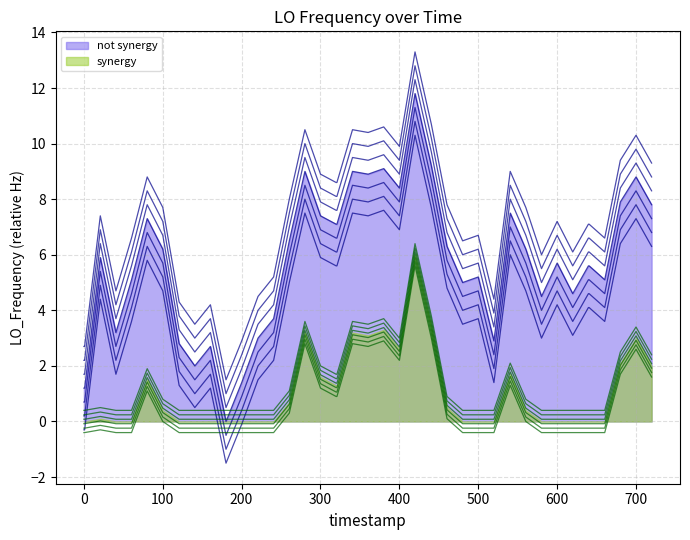

At how many categories does at least one series exceed 11?

1